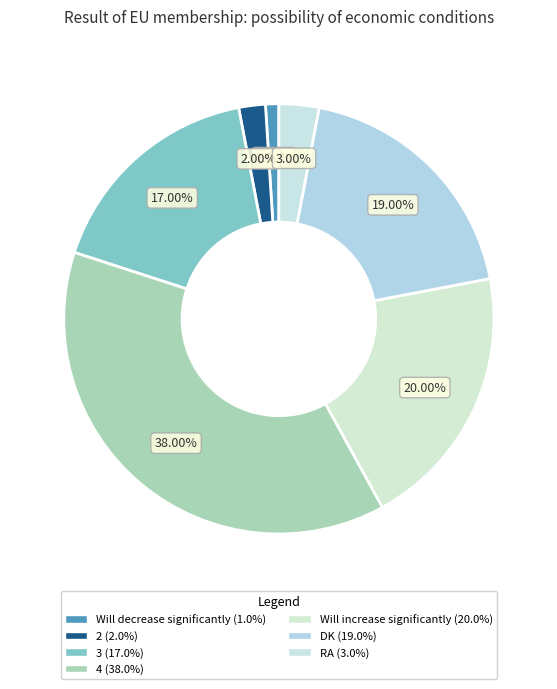

How many slices are in this pie chart?

7